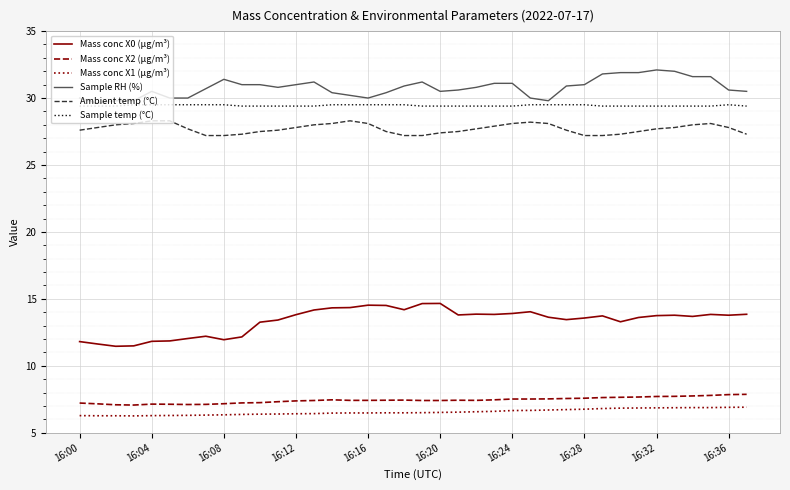

What is the smallest value displayed?

6.3